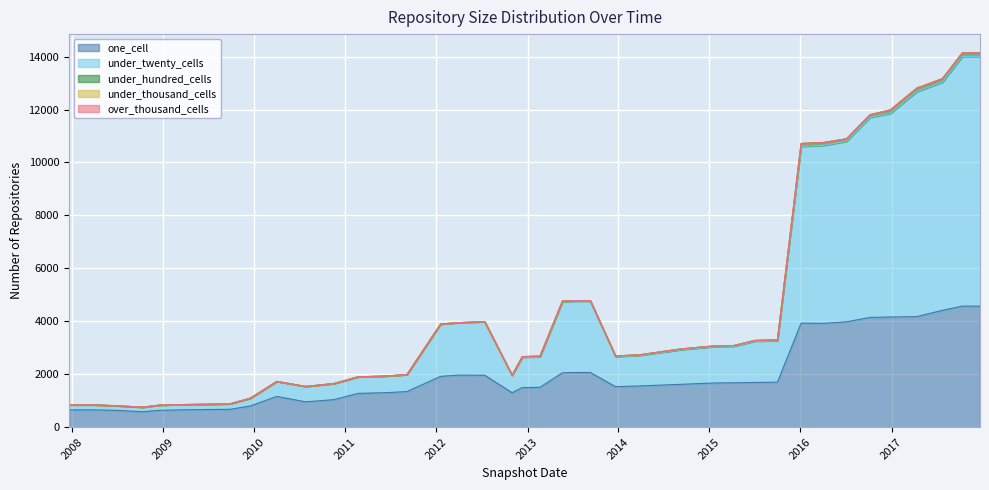

True or false: under_thousand_cells and one_cell intersect in this chart.

False